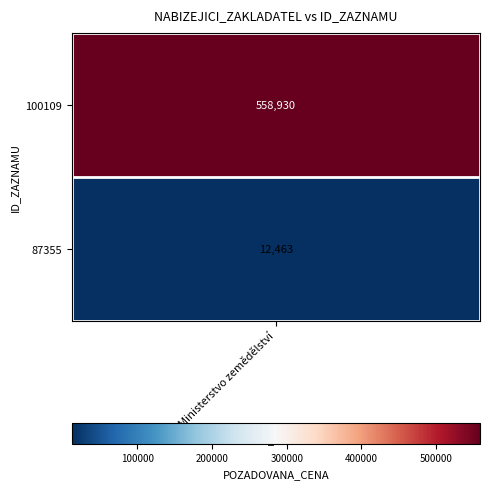

The chart shows a value of 17774 at 87355. True or false?

False